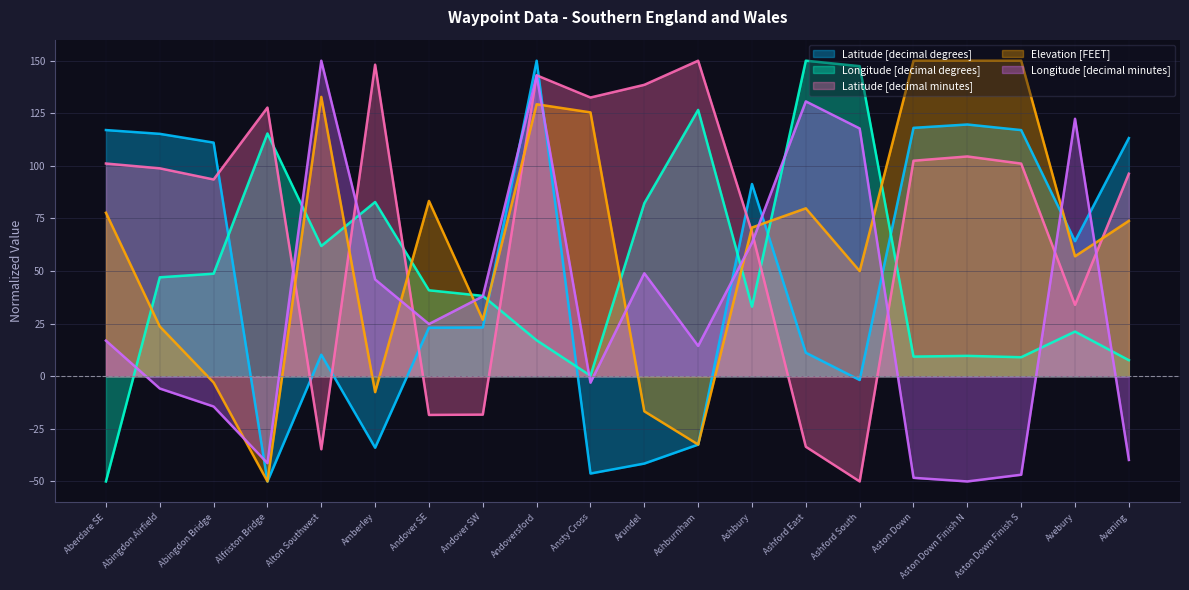

What is the label of the 13th point from the right?

Andover SW